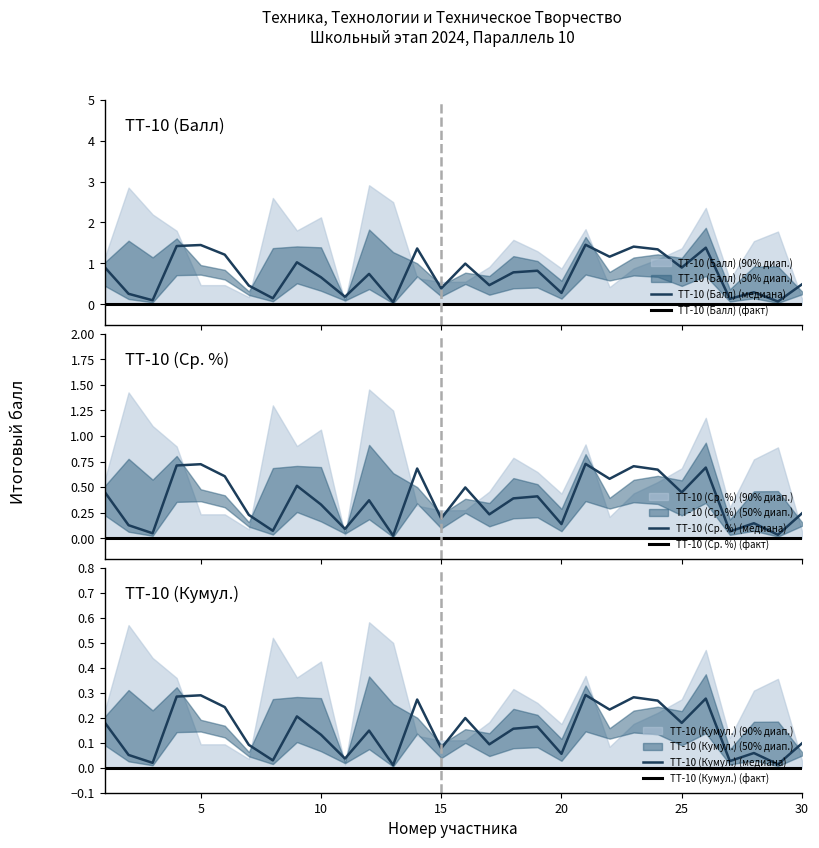

How many lines are shown in the chart?

6